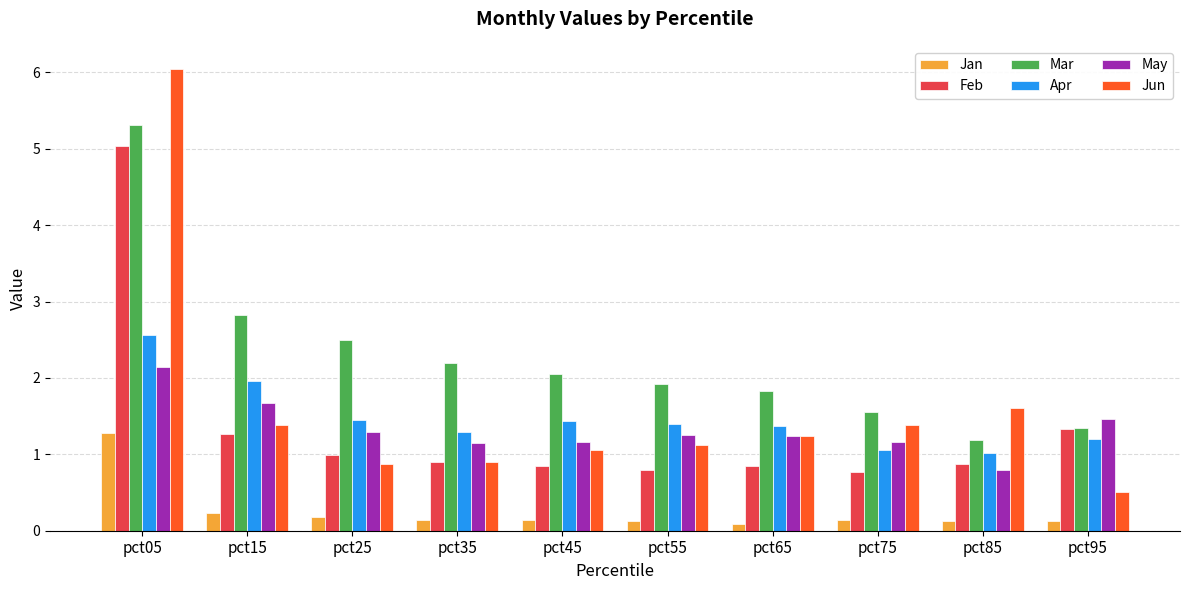

The value of May at pct75 is 1.2. True or false?

True